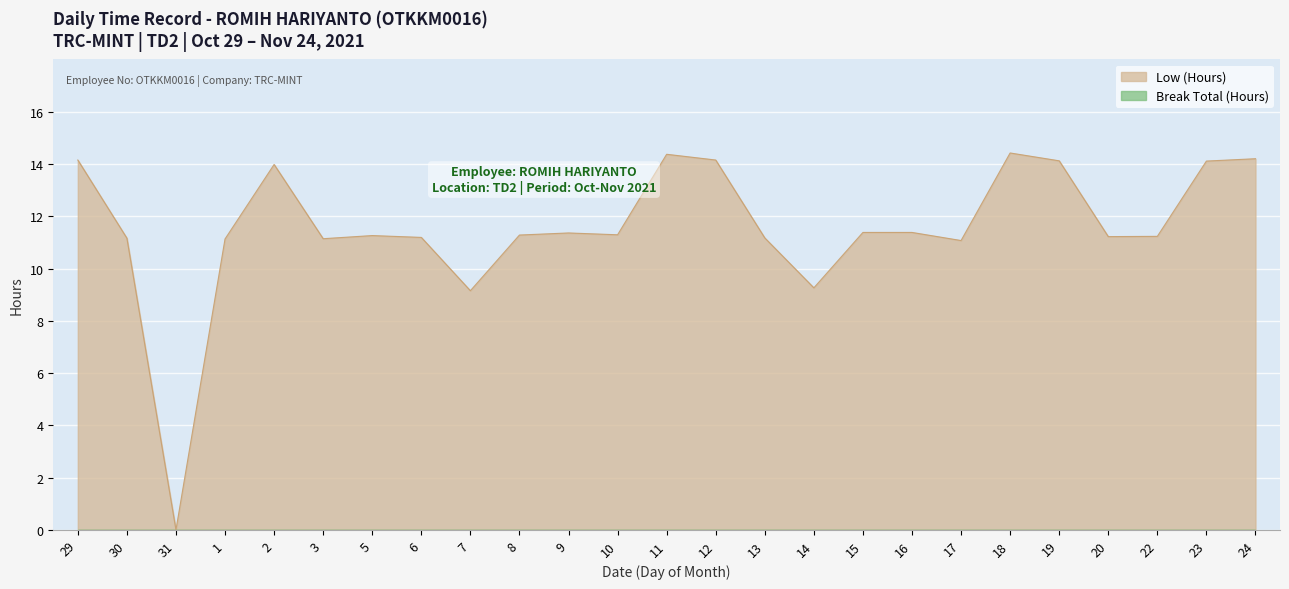

At which label is the value closest to 7?

7